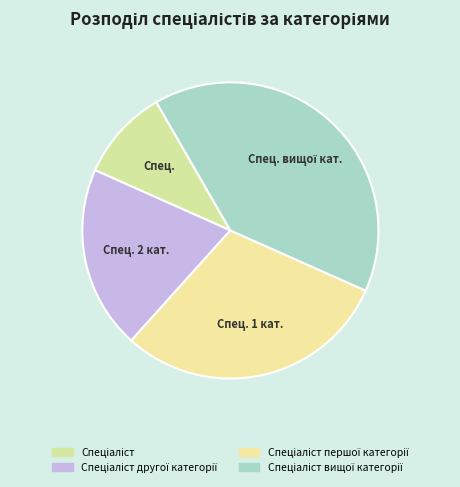

How many segments does this pie chart have?

4